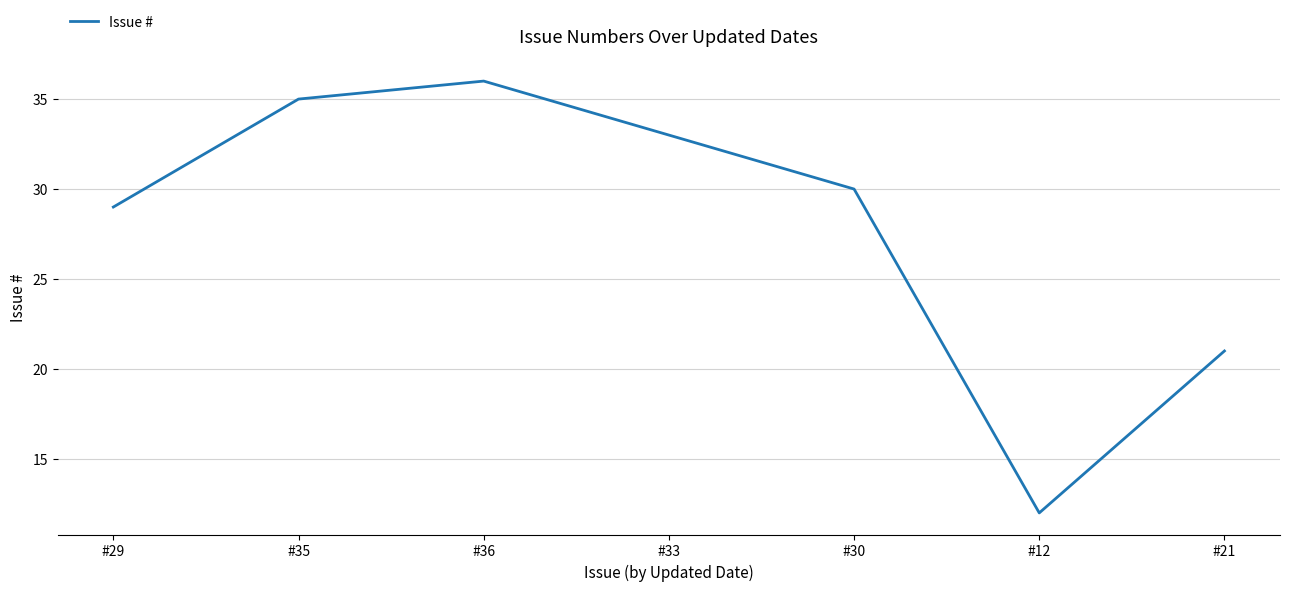

What is the difference between the maximum and minimum values?

24